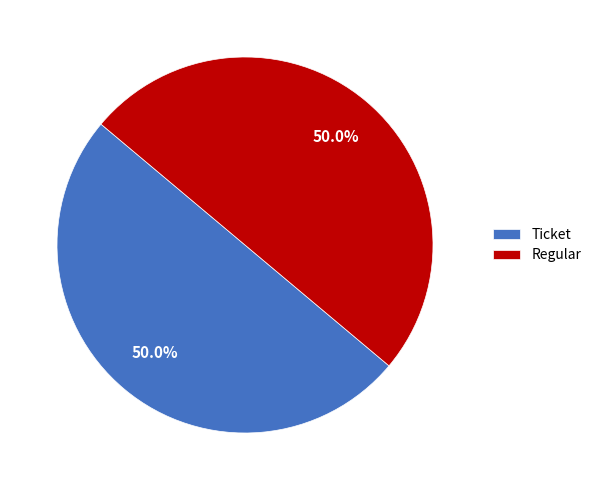

Combined, do Regular and Ticket account for over 50%?

Yes